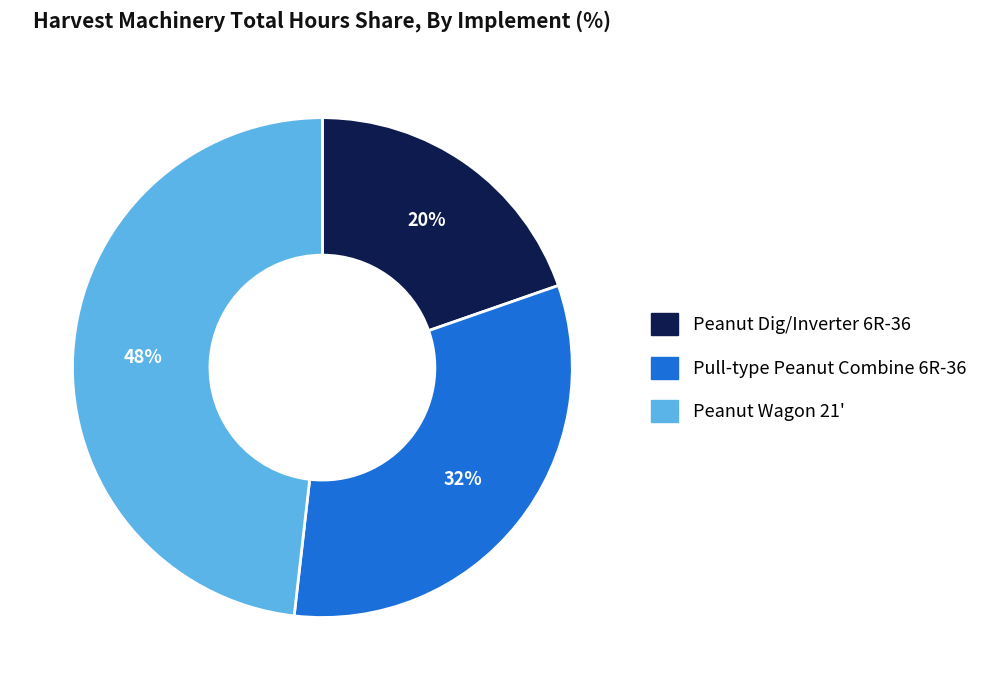

Count the number of slices in the pie.

3